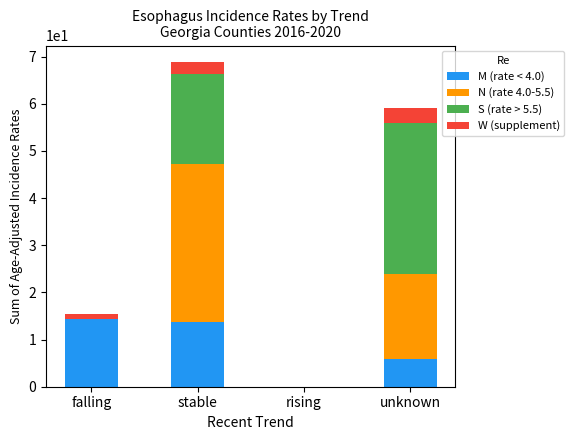

How many series are shown in this chart?

4